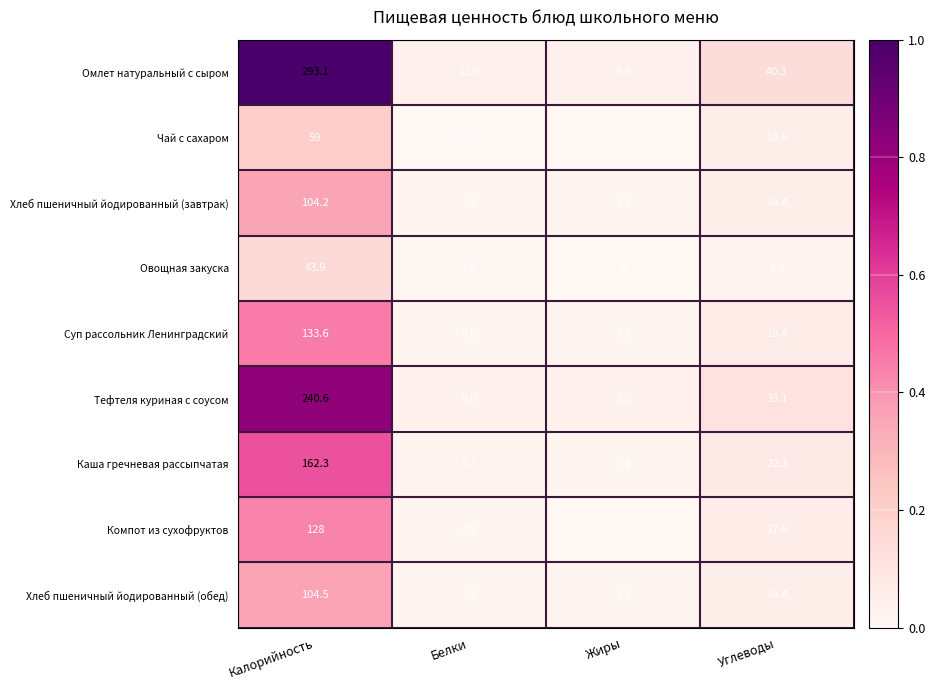

What is the maximum value shown in the chart?

1.0